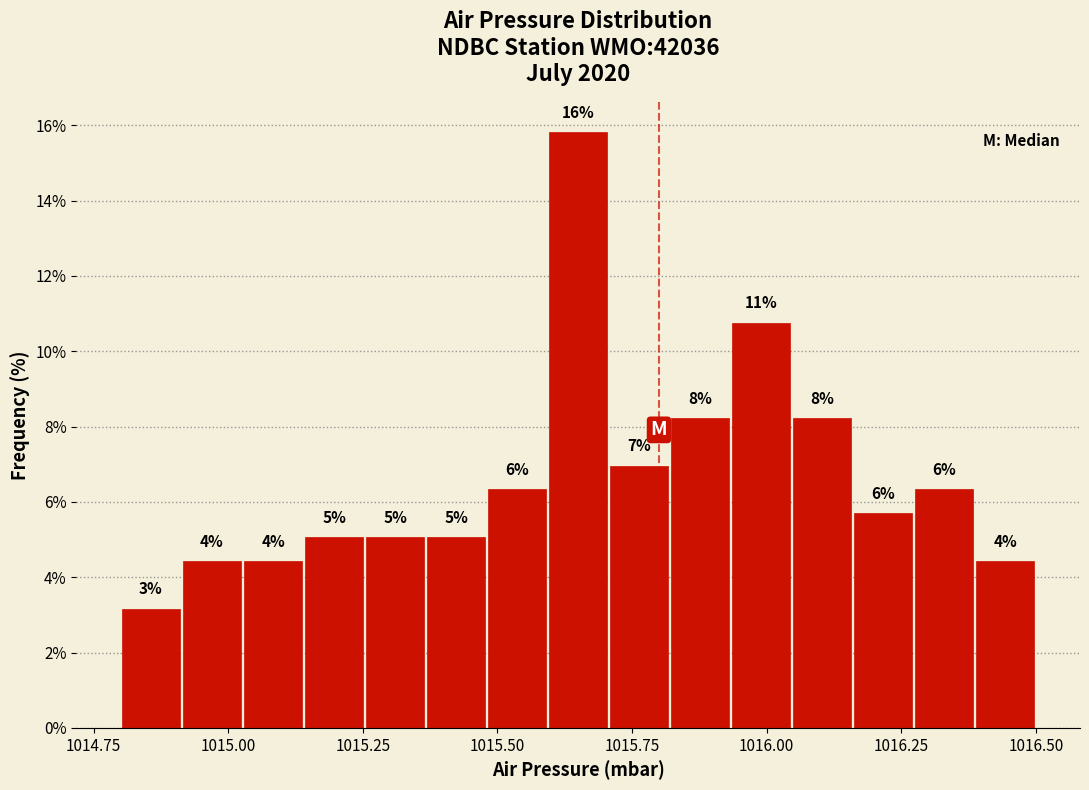

Read against the x-axis, roughly where is the centre of the tallest bar?

1015.65